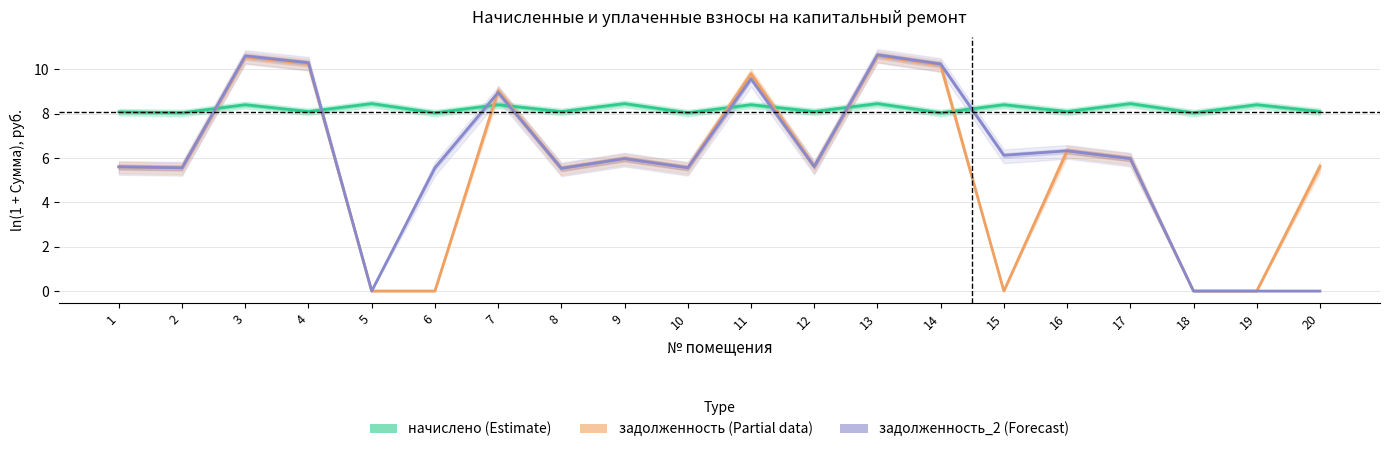

At how many categories does at least one series exceed 5?

20